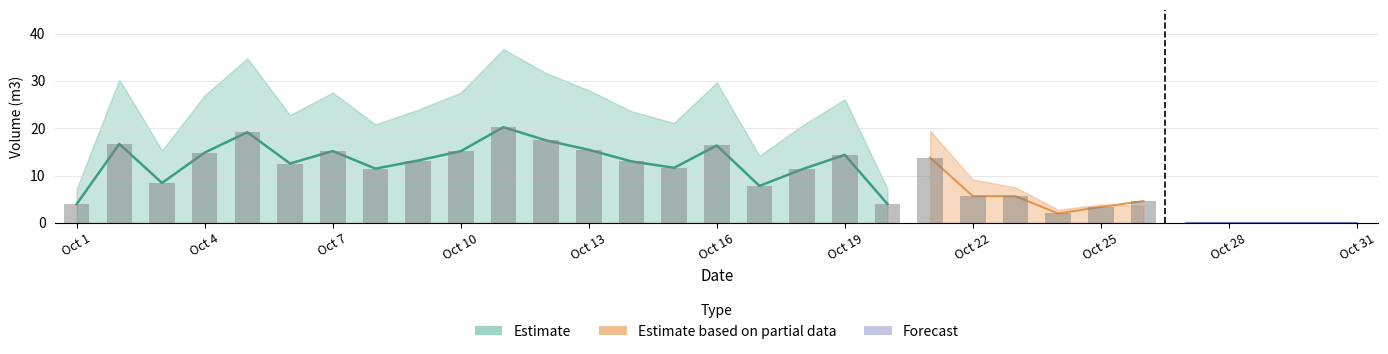

Are the bars horizontal?

No